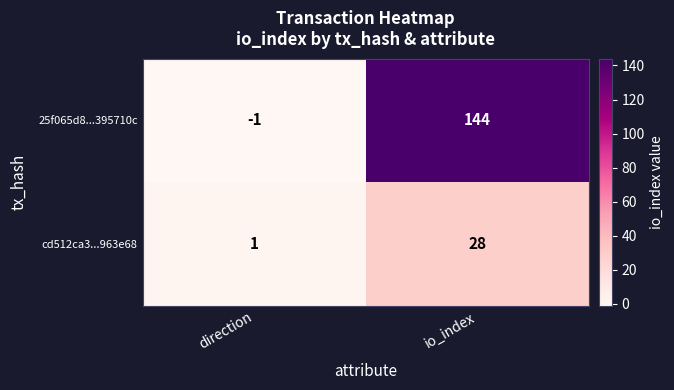

Count the number of categories in the chart.

2